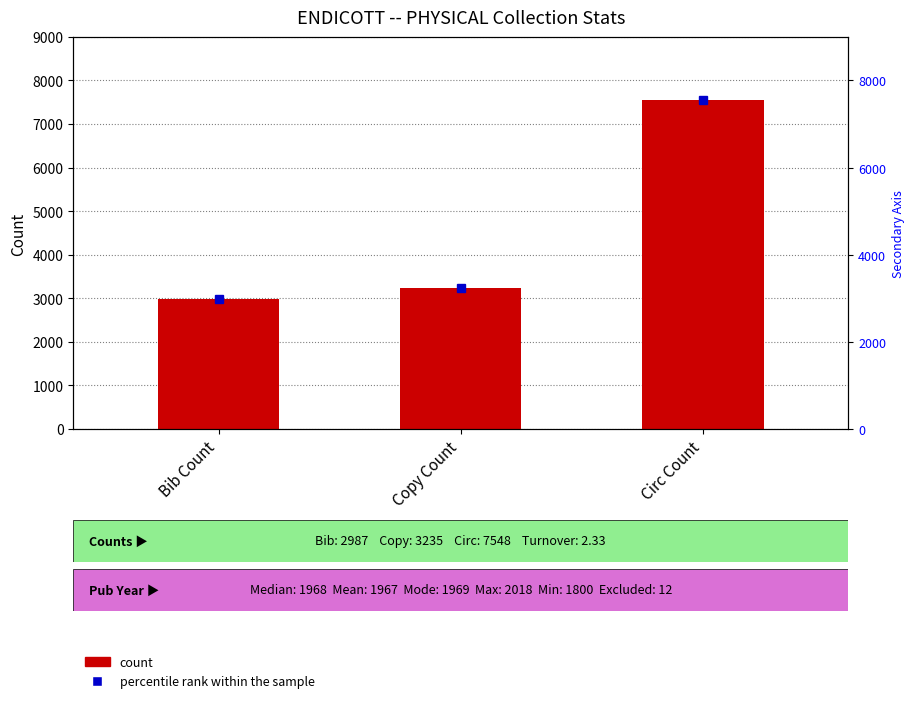

At which category does the chart reach its minimum across all series?

Bib Count